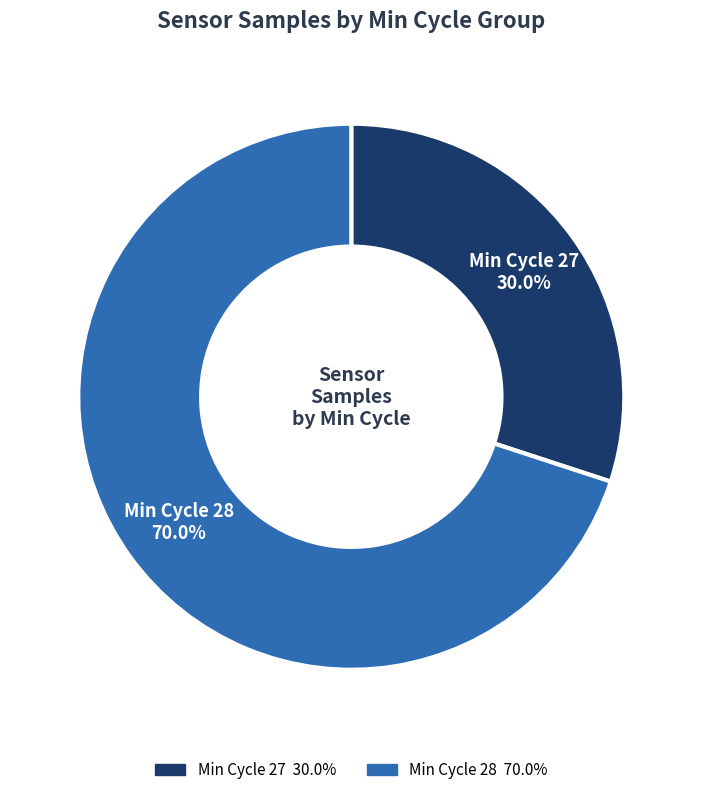

Count the number of slices in the pie.

2